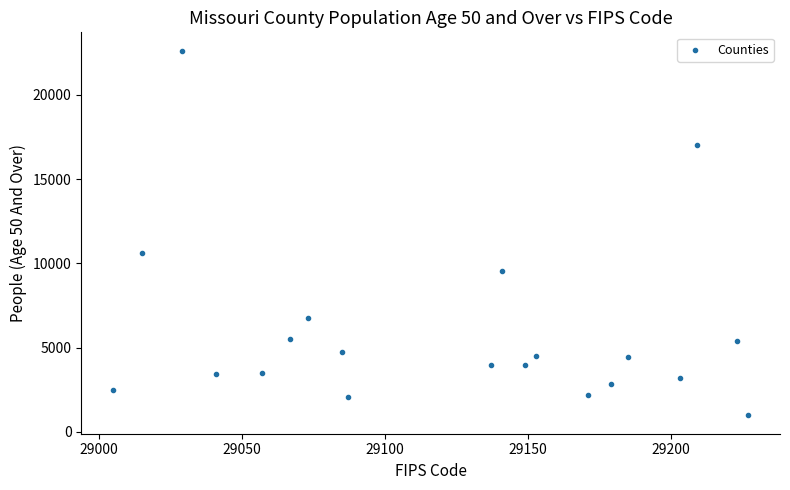

What Y value in the scatter plot is closest to 11802?

10590